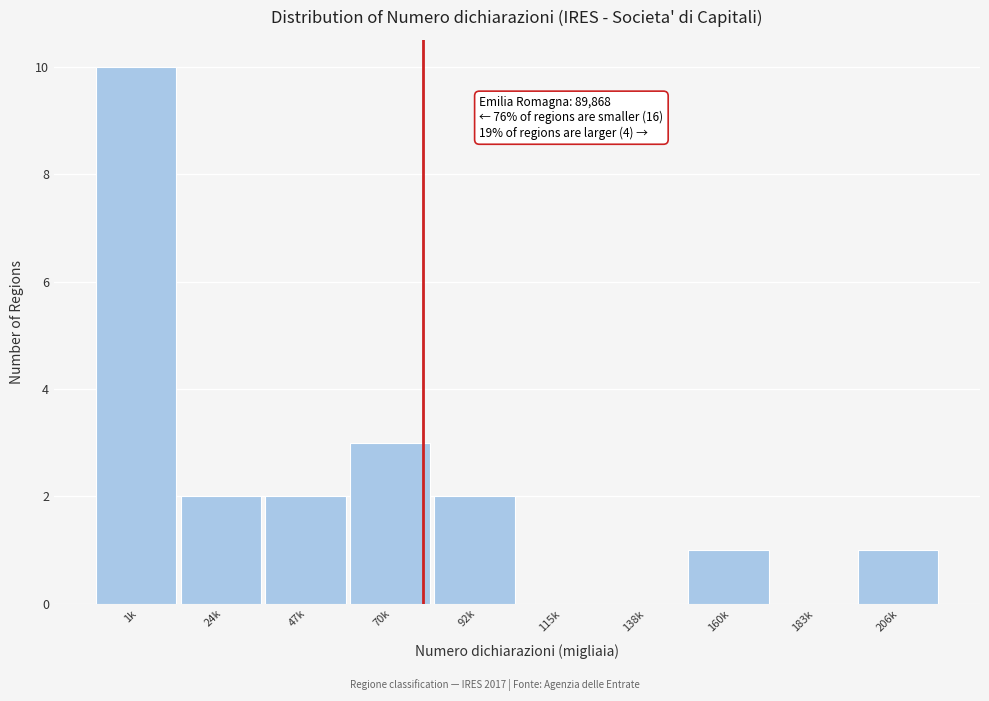

Reading left to right, transcribe all the data shown in this chart.

1k=10	24k=2	47k=2	70k=3	92k=2	115k=0	138k=0	160k=1	183k=0	206k=1